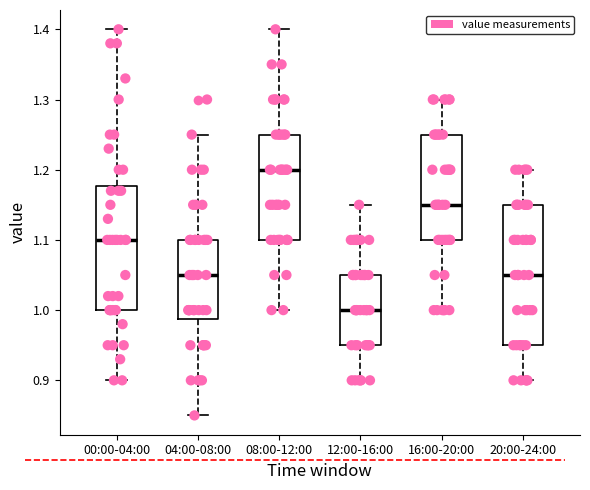

Reading left to right, transcribe this box plot: for each box, give where its median line is, the range the box spans, and where its two whiskers end, as read against the y-axis. The values are not printed on the chart, so give them approximately, as read against the axis.

00:00-04:00: median 1.10, box 1.00 to 1.18, whiskers 0.90 to 1.40
04:00-08:00: median 1.05, box 0.99 to 1.10, whiskers 0.85 to 1.25
08:00-12:00: median 1.20, box 1.10 to 1.25, whiskers 1.00 to 1.40
12:00-16:00: median 1.00, box 0.95 to 1.05, whiskers 0.90 to 1.15
16:00-20:00: median 1.15, box 1.10 to 1.25, whiskers 1.00 to 1.30
20:00-24:00: median 1.05, box 0.95 to 1.15, whiskers 0.90 to 1.20